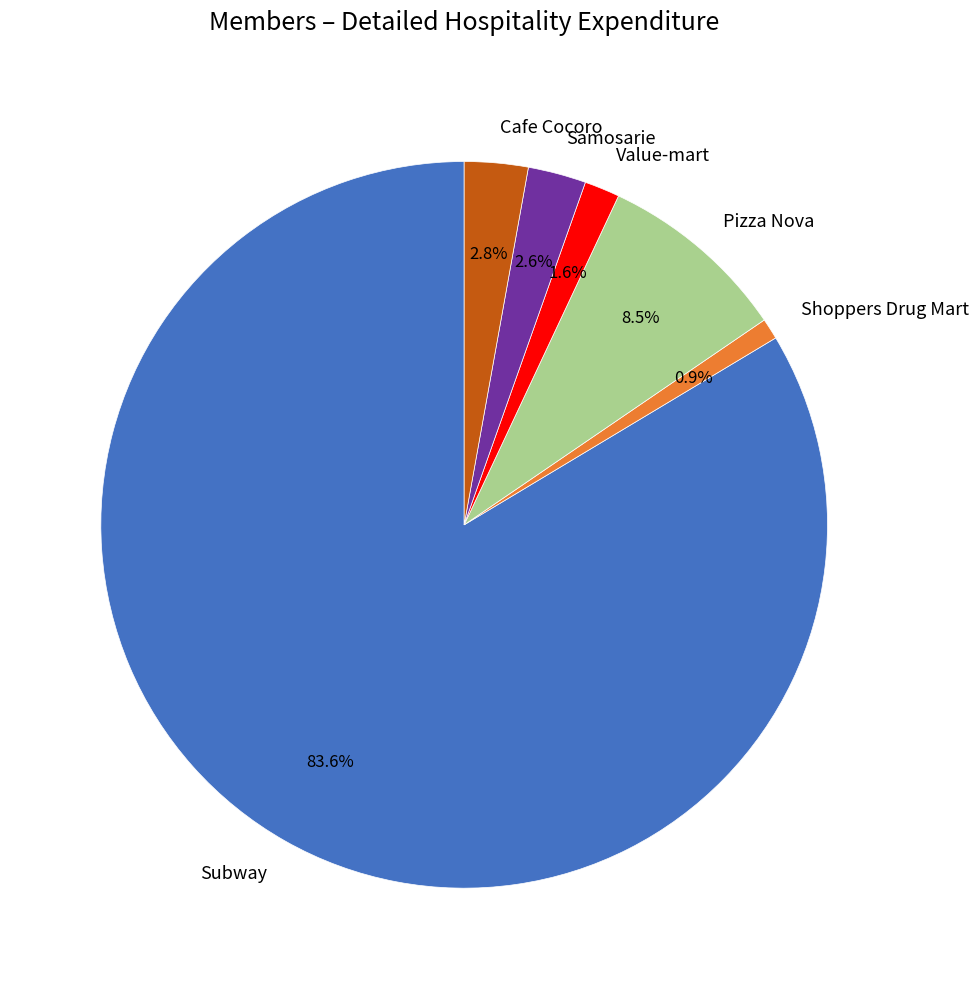

Is Value-mart the majority of the pie?

No